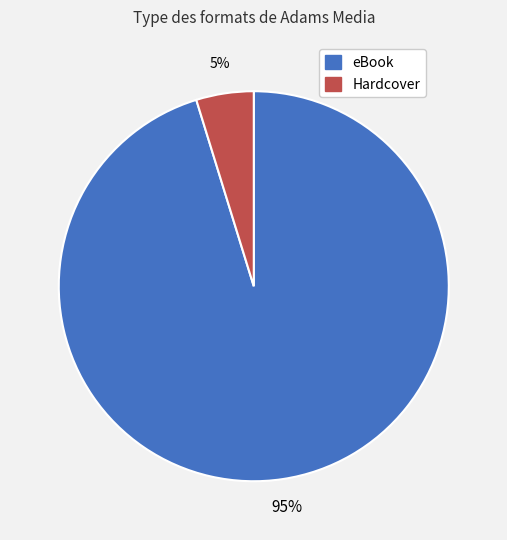

How many slices are in this pie chart?

2